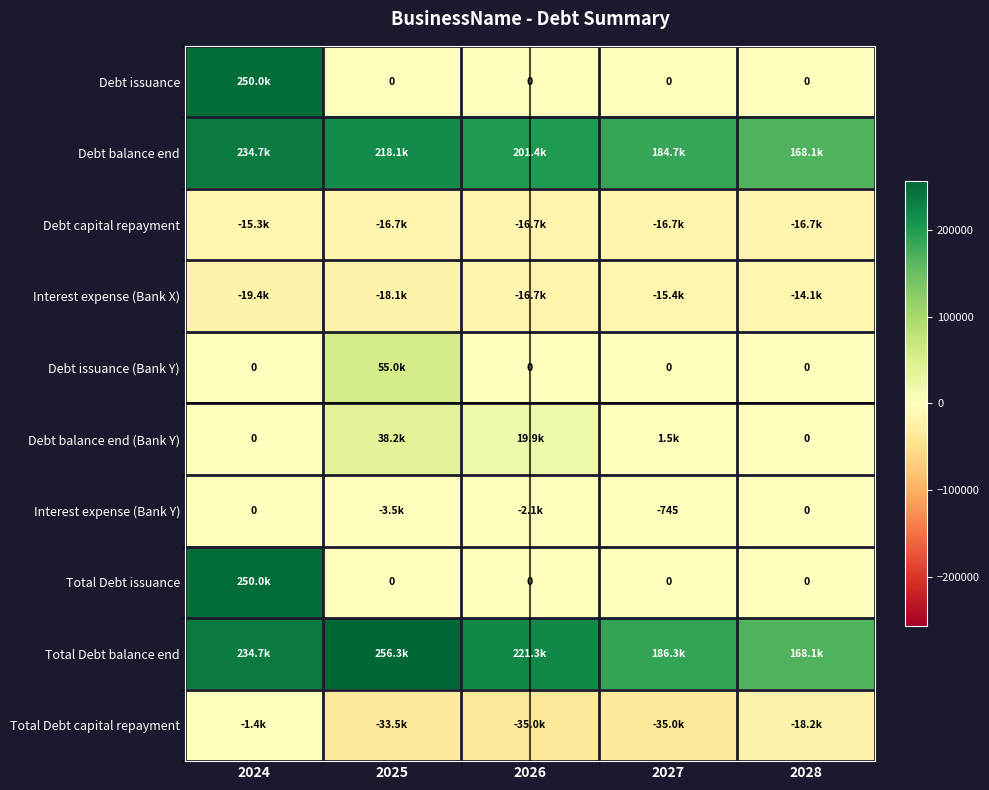

At how many categories does at least one series exceed 183035?

4